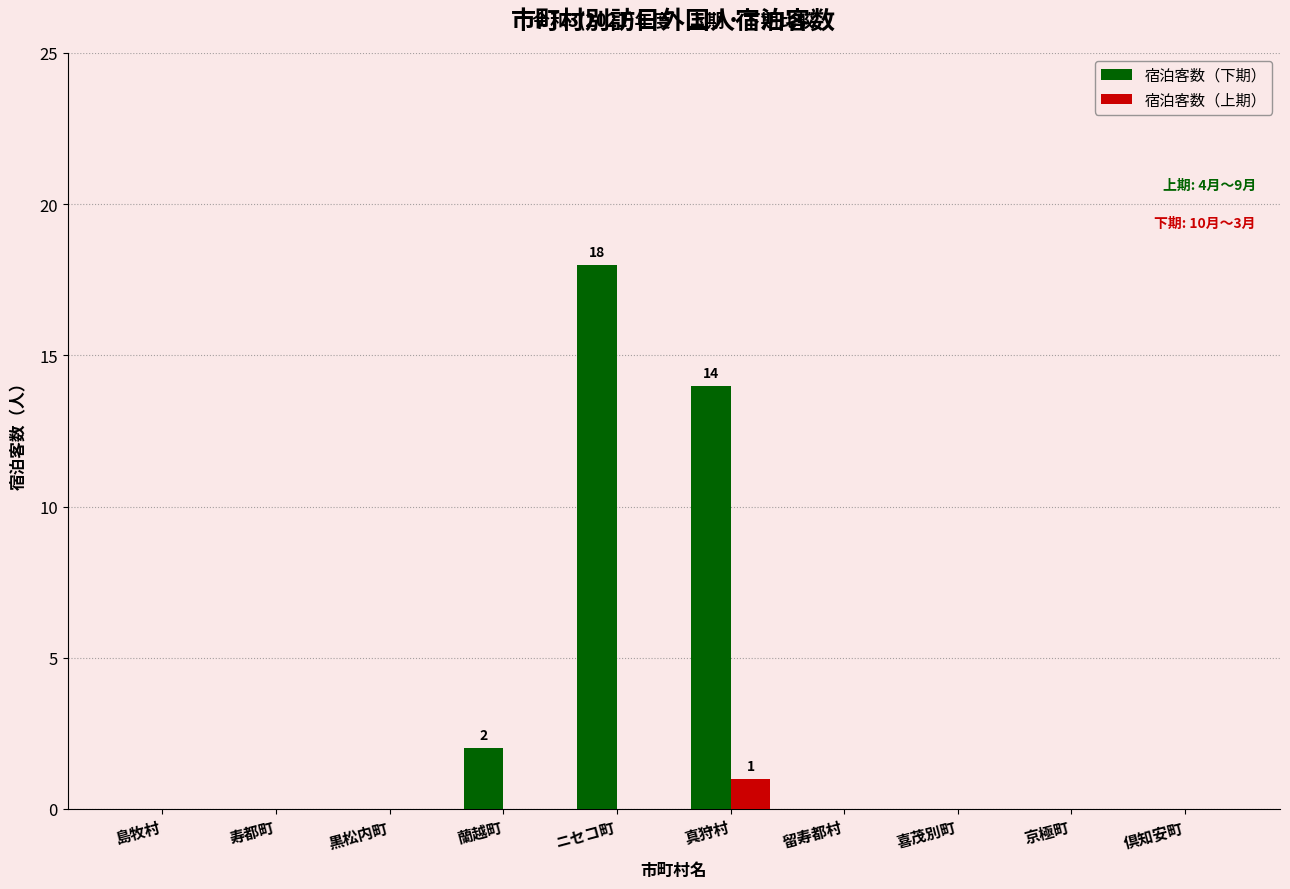

Which series has the largest total across all categories?

宿泊客数（下期）